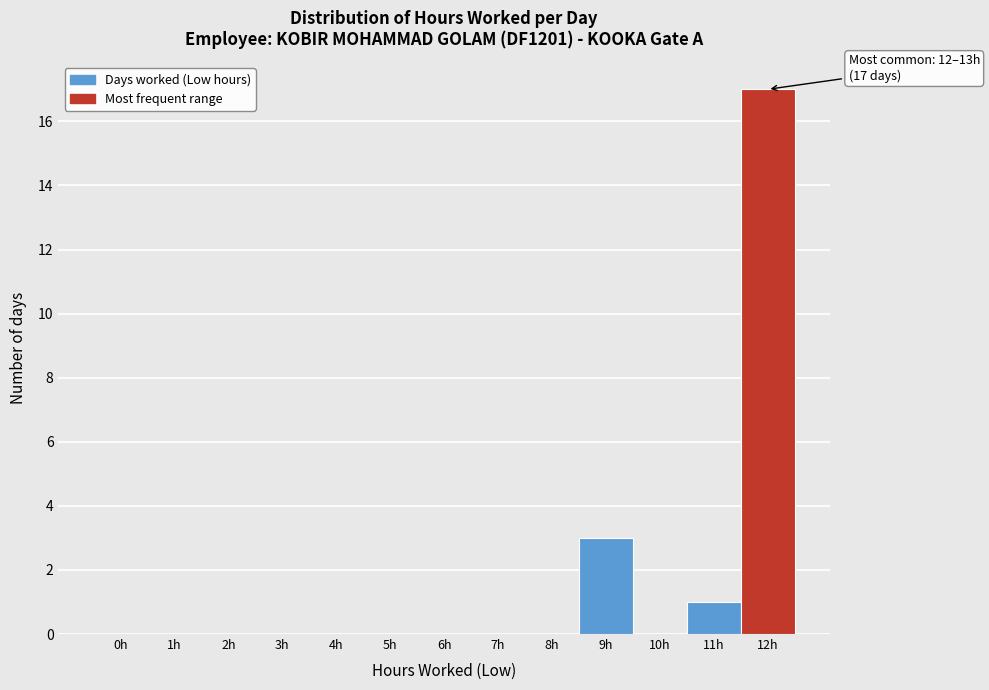

Reading left to right, extract all data points from this chart.

0h=0	1h=0	2h=0	3h=0	4h=0	5h=0	6h=0	7h=0	8h=0	9h=3	10h=0	11h=1	12h=17